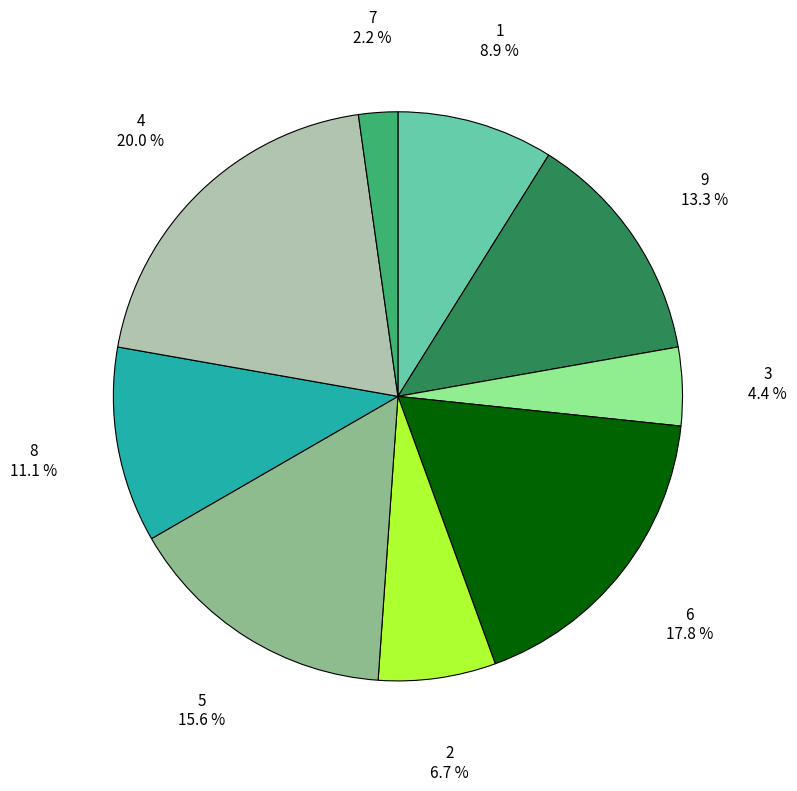

To the nearest percent, what is the combined percentage of 8 and 7?

13%